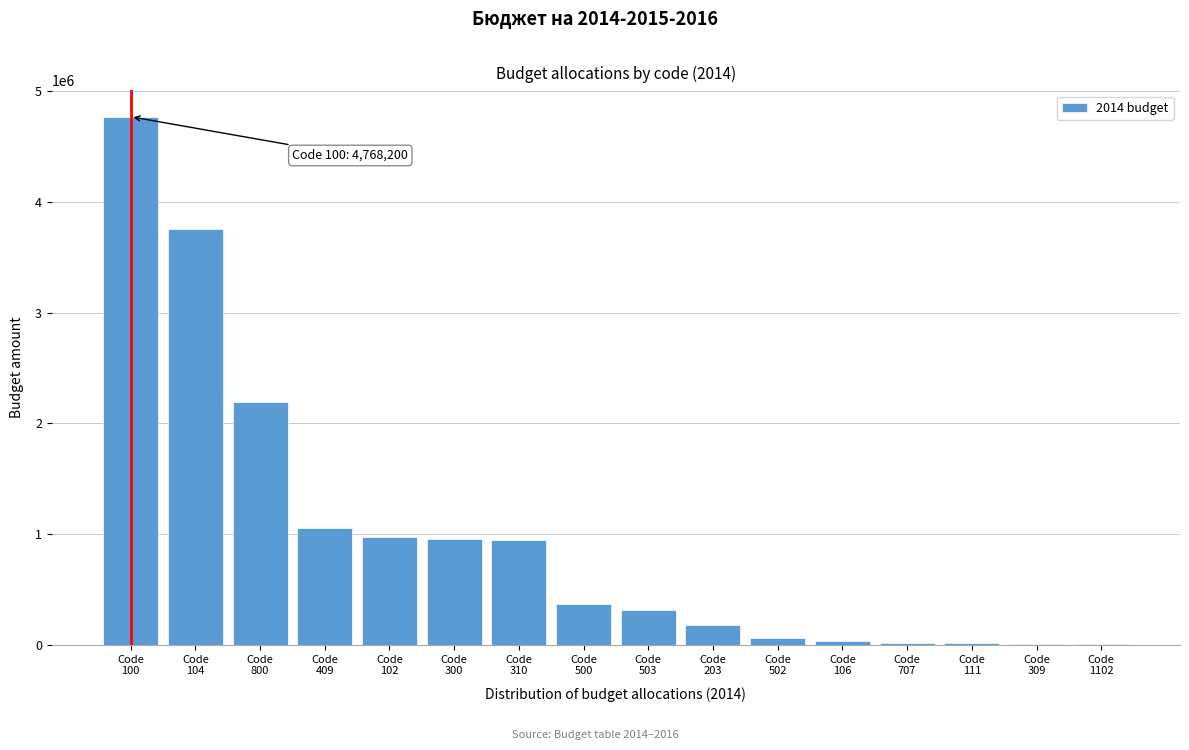

What is the greatest value displayed?

4768200